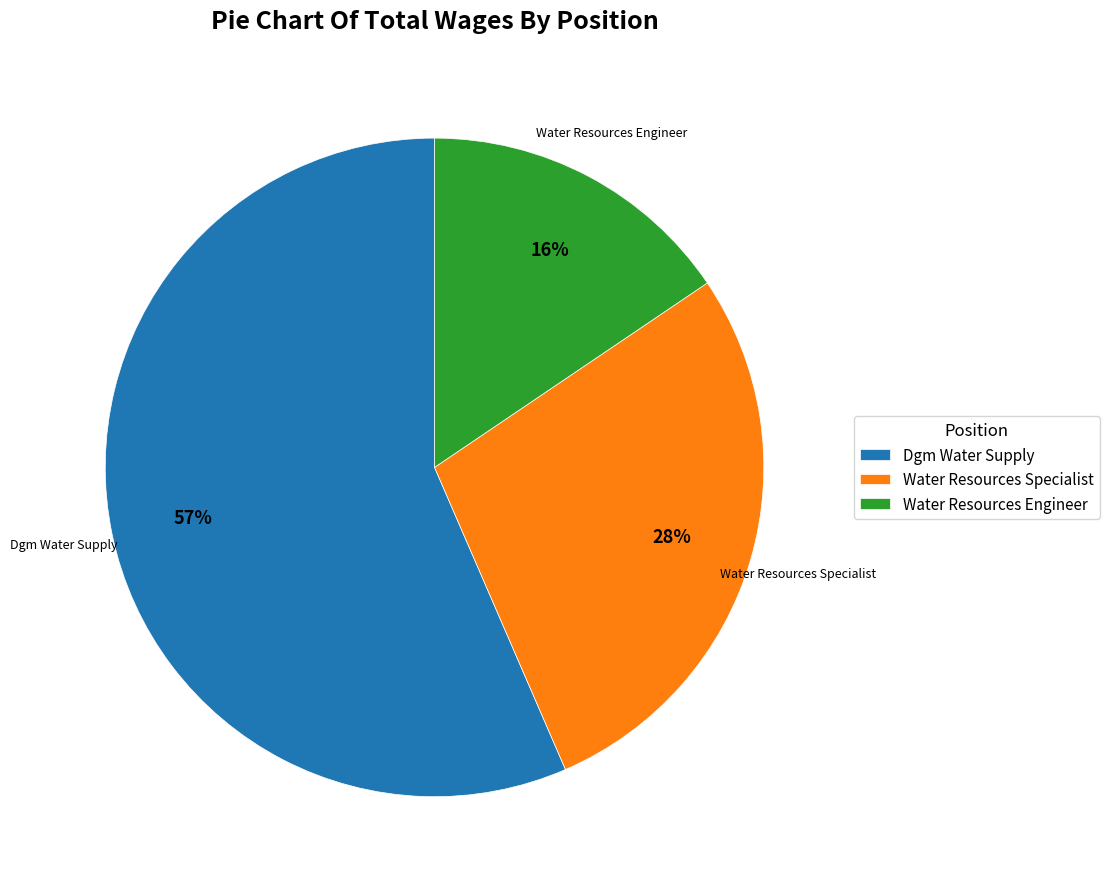

To the nearest percent, what portion does Water Resources Specialist represent?

28%